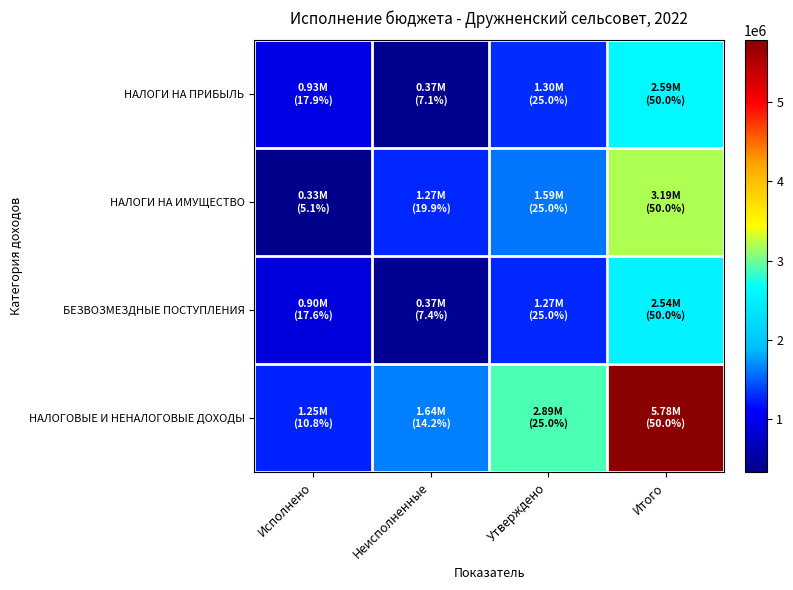

What is the total value across all series at Утверждено?

7053470.7